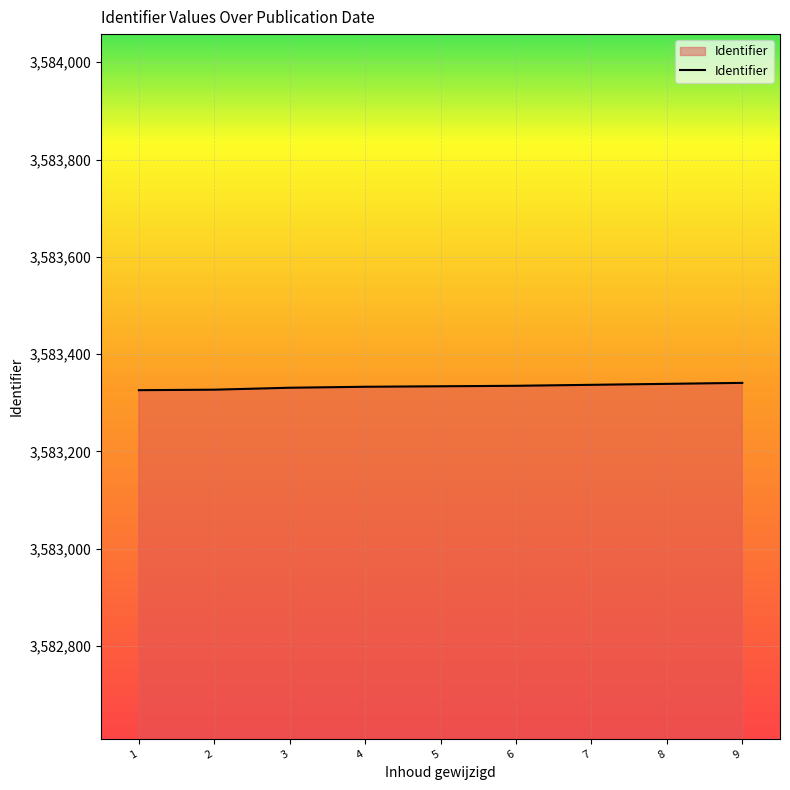

Does the chart display data point markers on the line(s)?

No